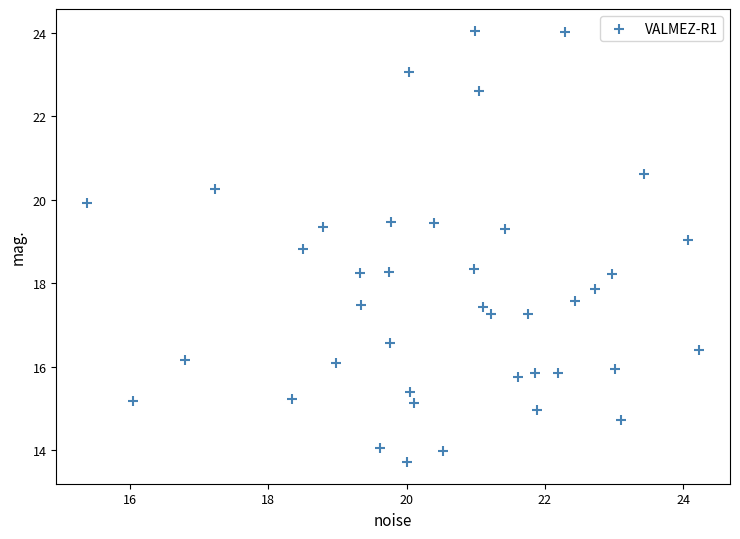

What is the range of Y values (max minus min)?

10.3